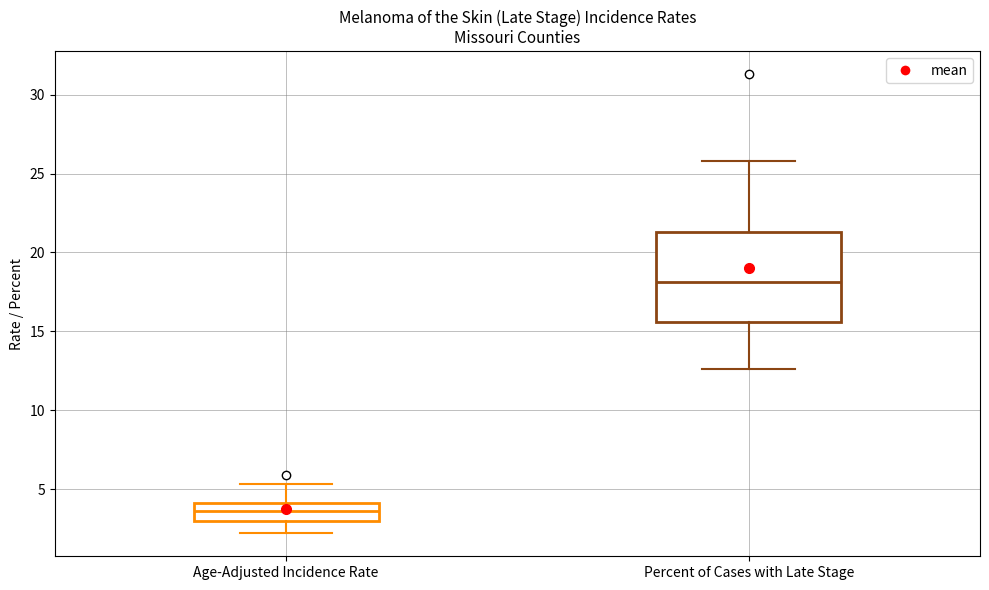

Where does the median line of the box for Percent of Cases with Late Stage sit on the y-axis? The values are not printed on the chart, so give them approximately, as read against the axis.

18.0